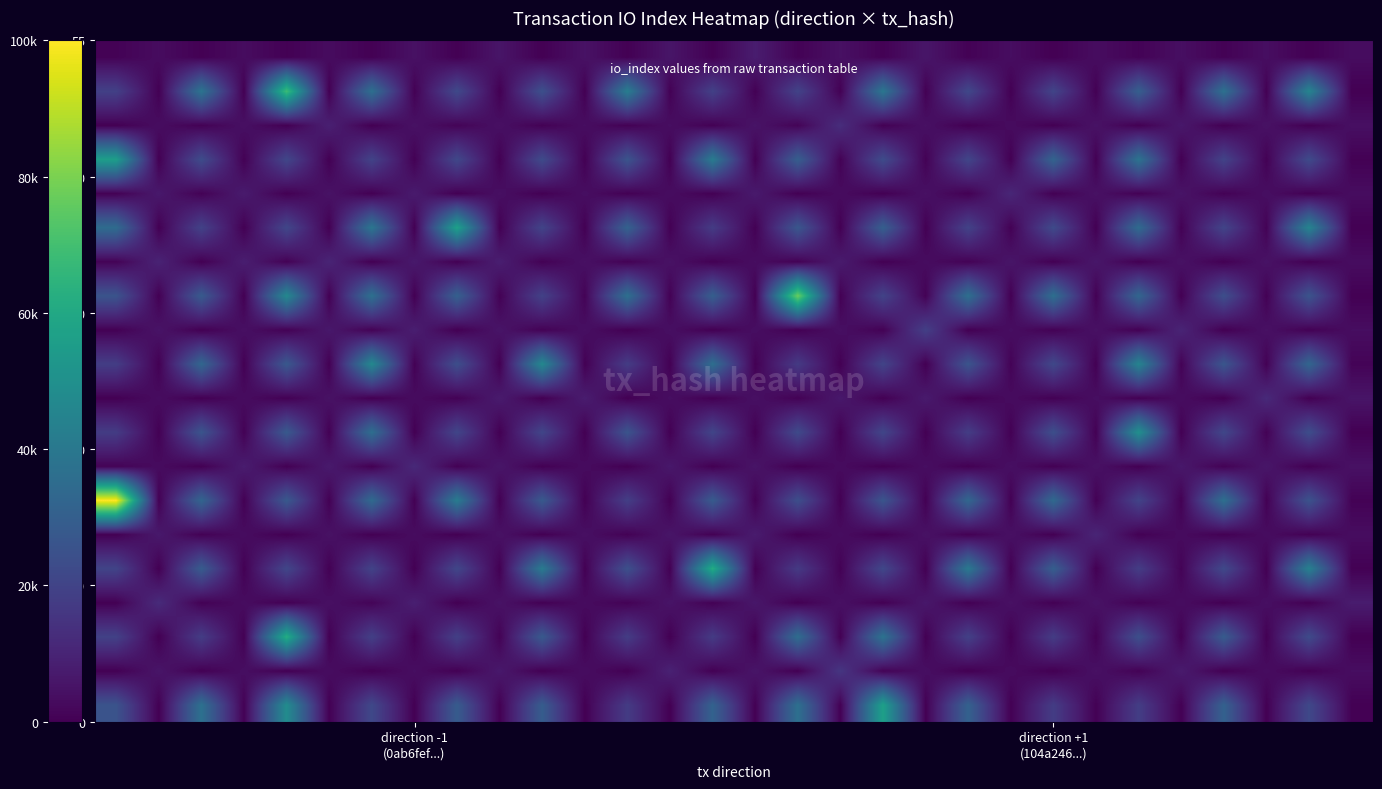

What is the greatest value displayed?

100000.0